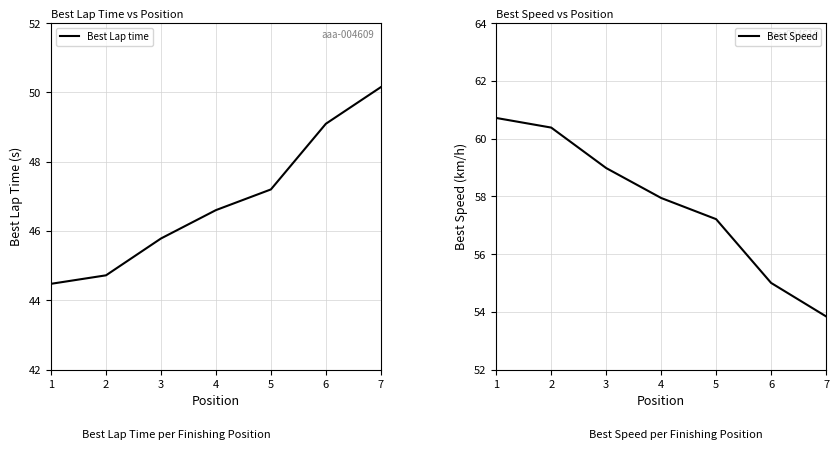

Does the chart have visible grid lines?

Yes